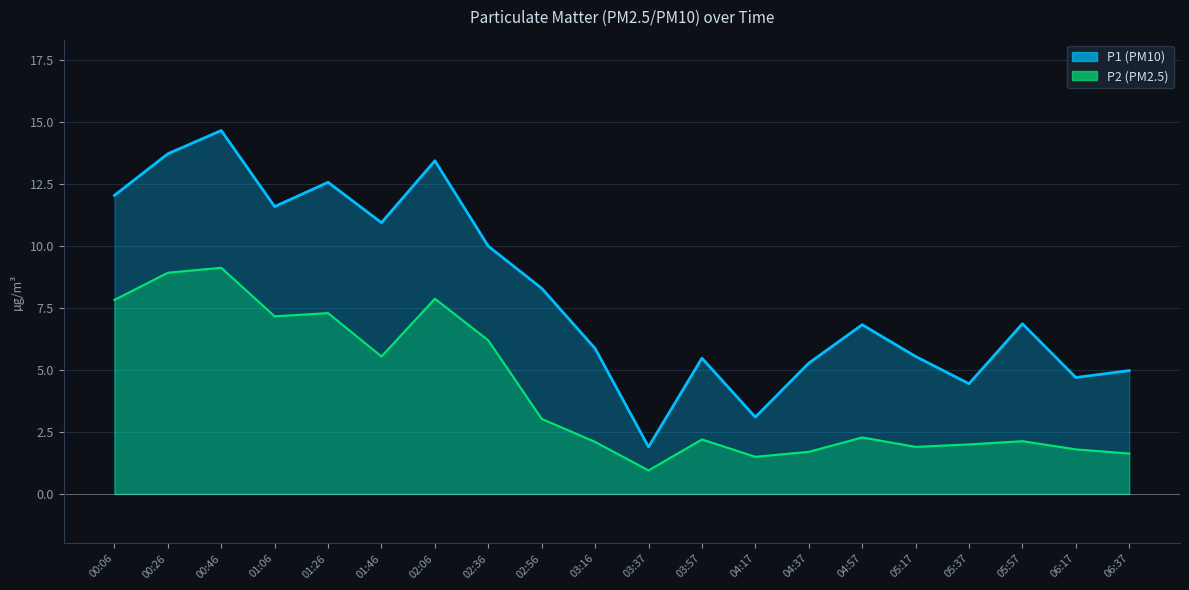

How many values in the P1 series are below 6?

9